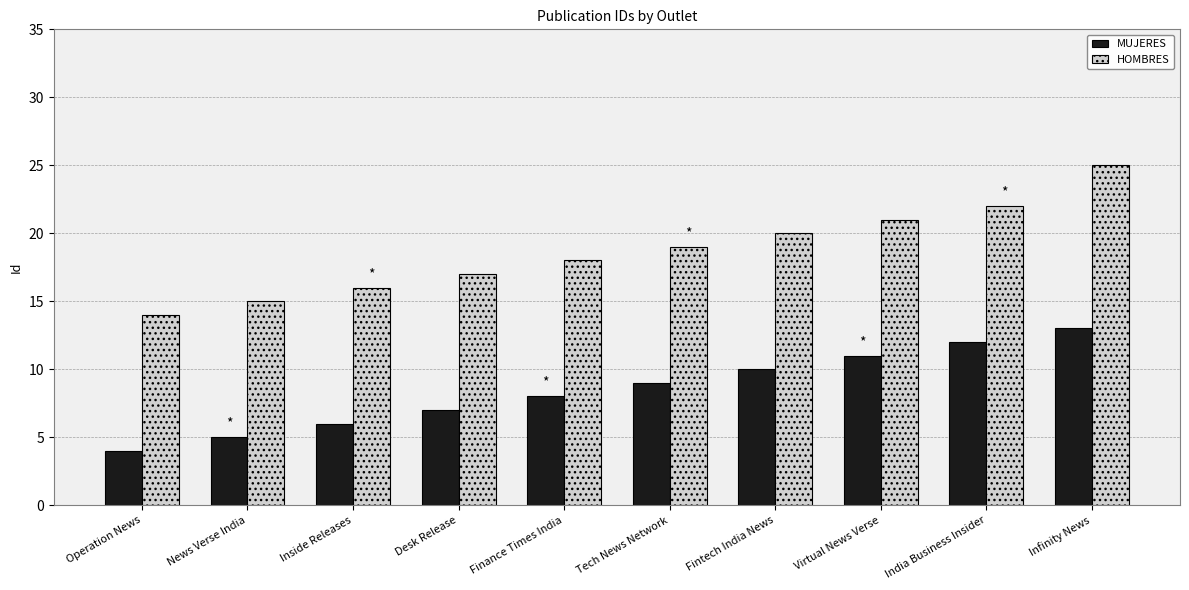

Which series has the largest total across all categories?

HOMBRES